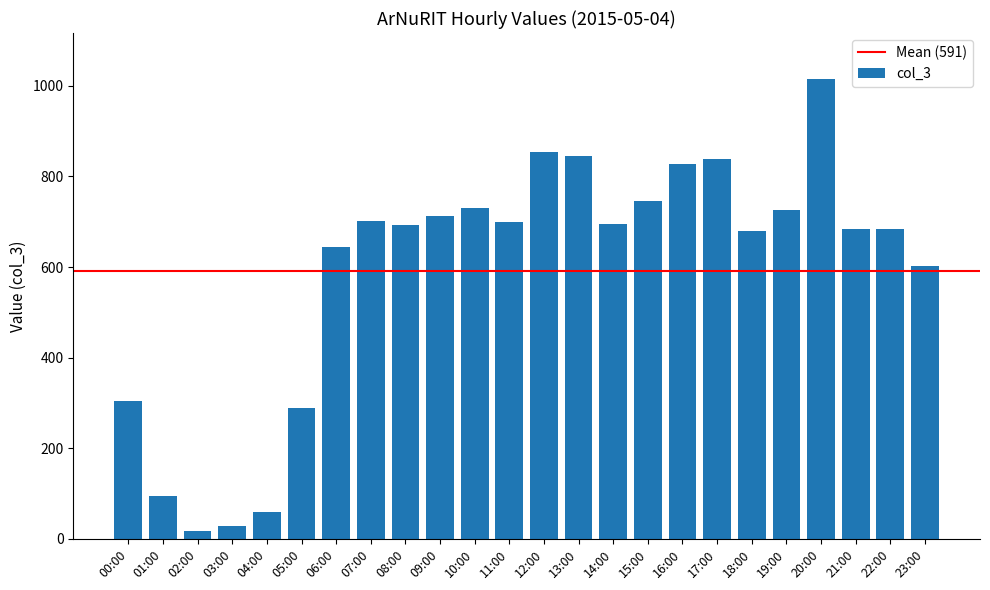

Which label corresponds to the largest value in the chart?

20:00